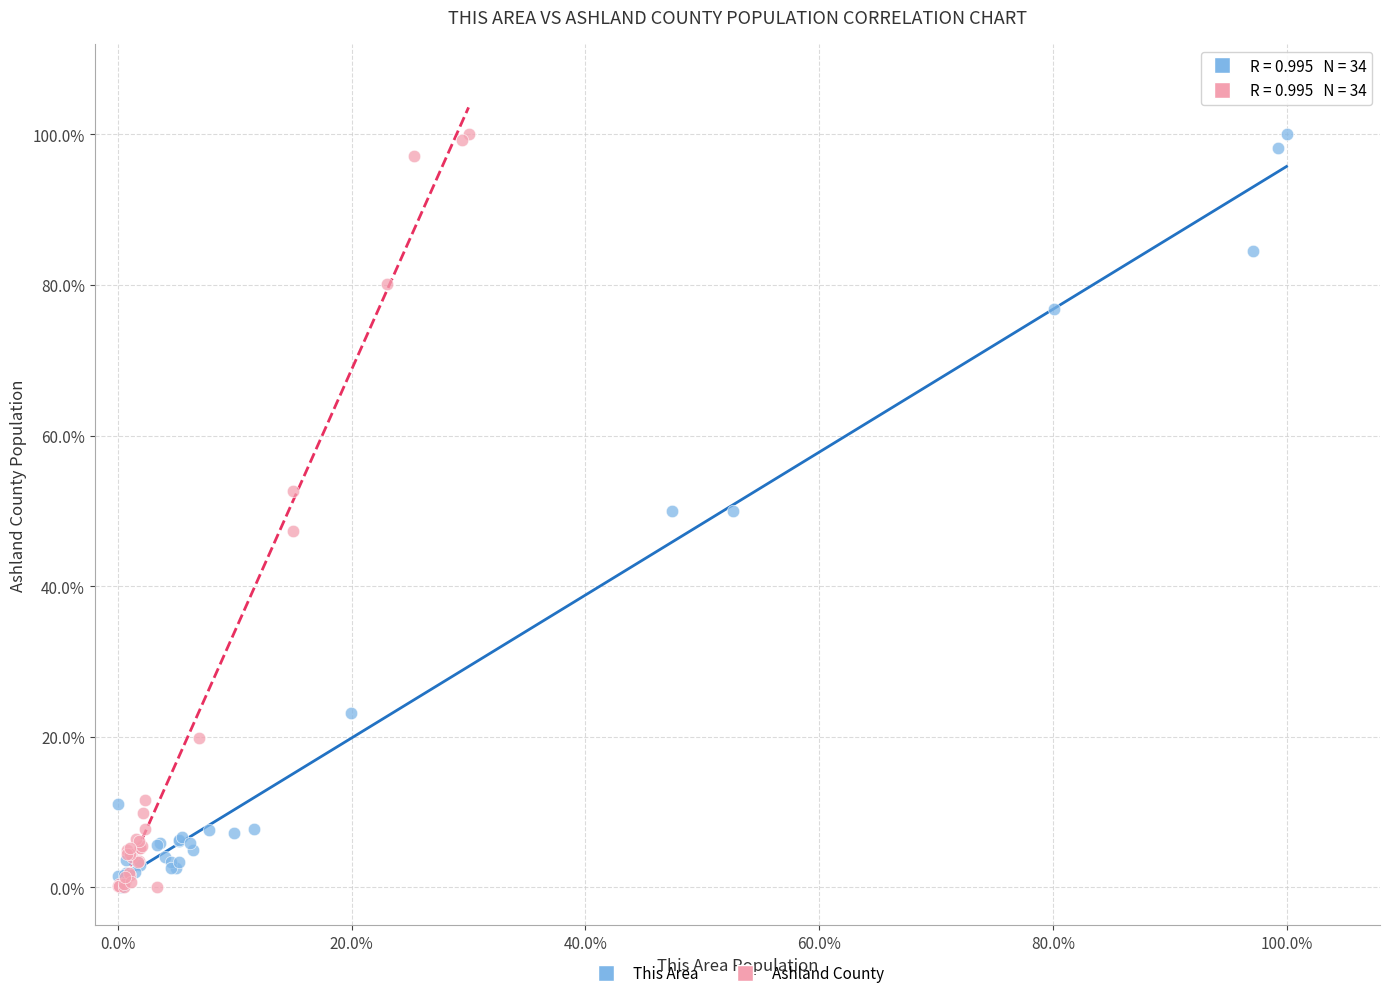

What are all the series names shown in the legend?

This Area, Ashland County